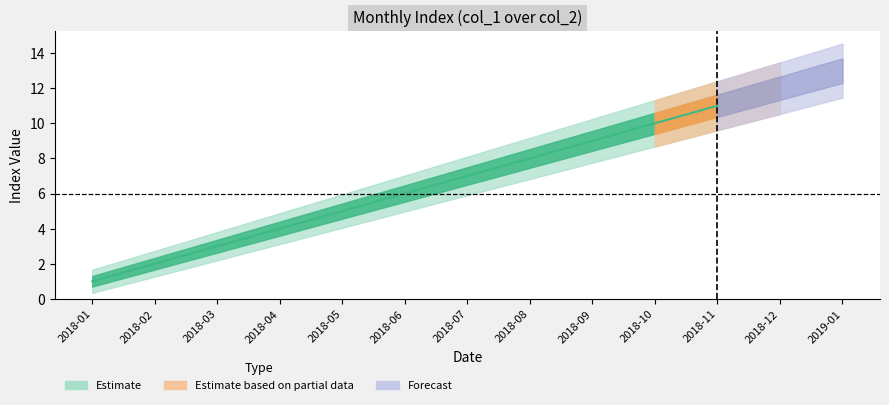

True or false: there are more than 0 points higher than both neighbors.

False